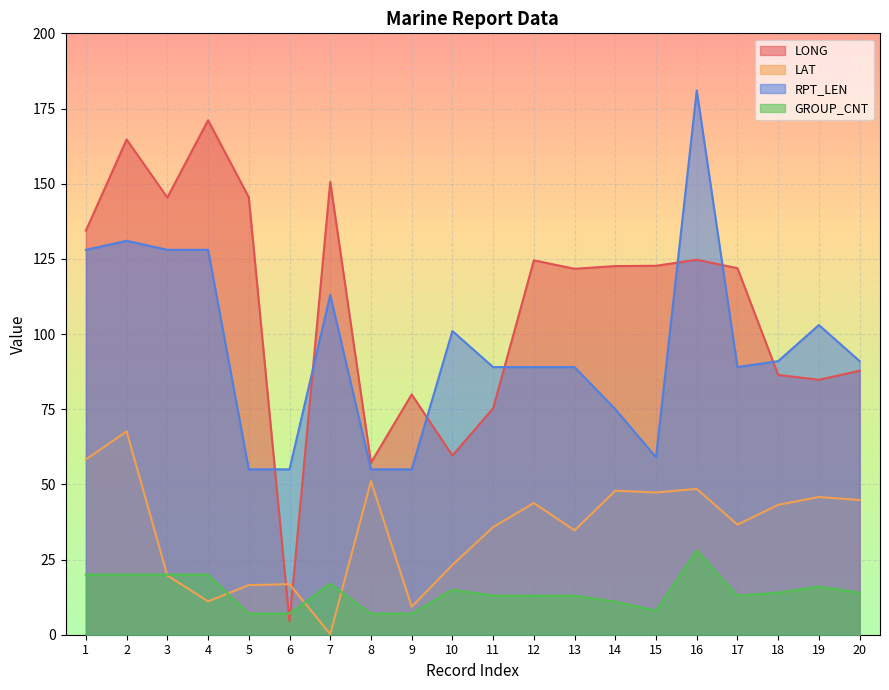

At which category is the sum across all series the highest?

2